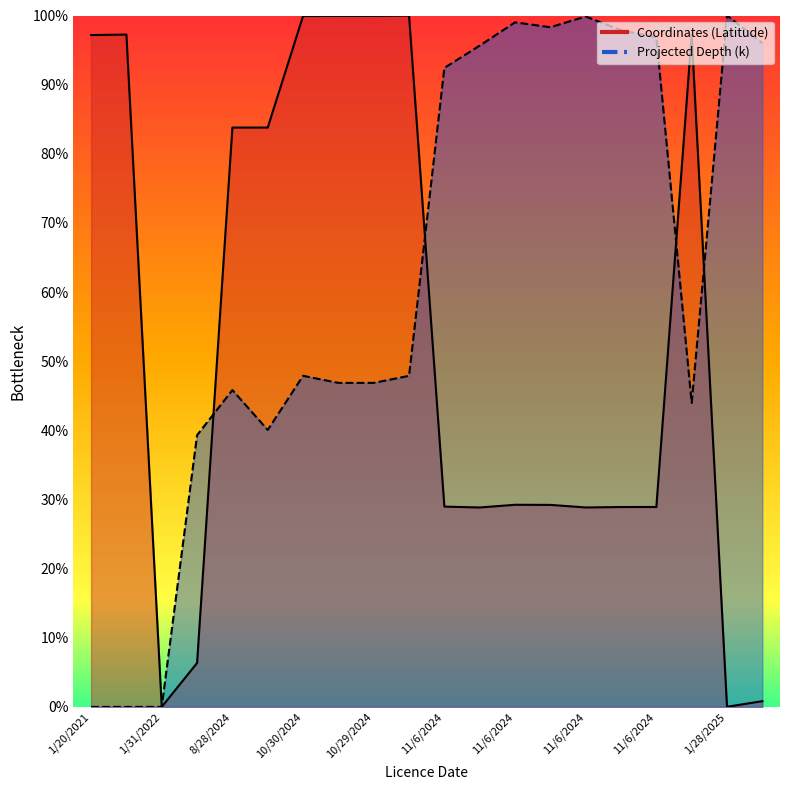

At which category does the chart reach its minimum across all series?

1/31/2022